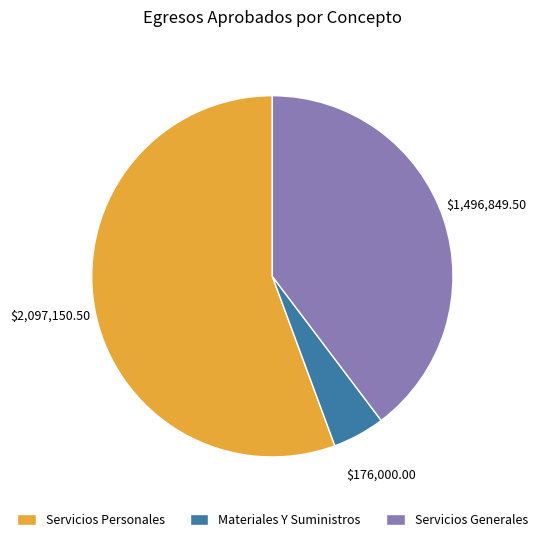

Do Servicios Generales and Servicios Personales together represent more than half of the pie?

Yes